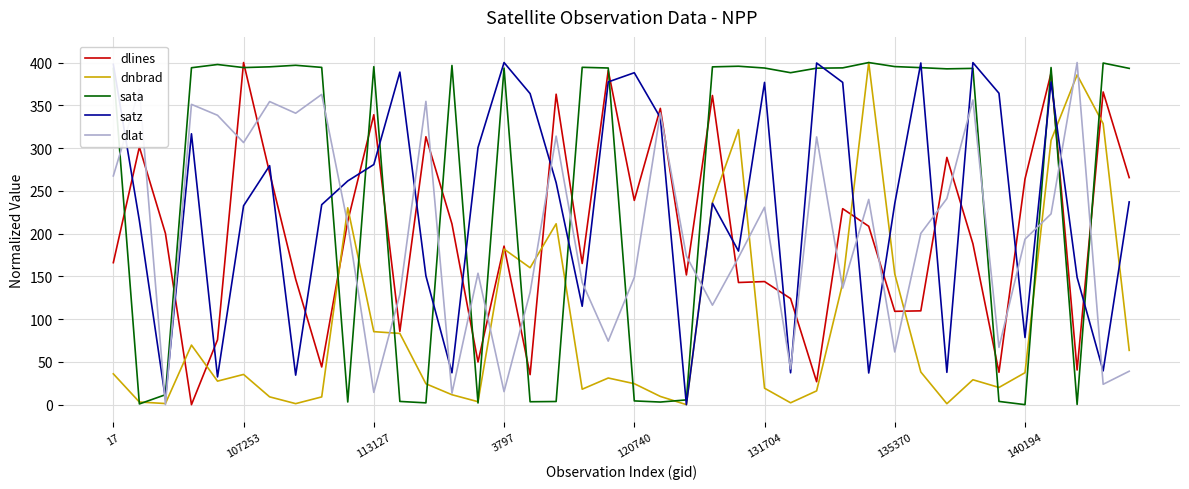

What is the maximum value for dnbrad?

400.0